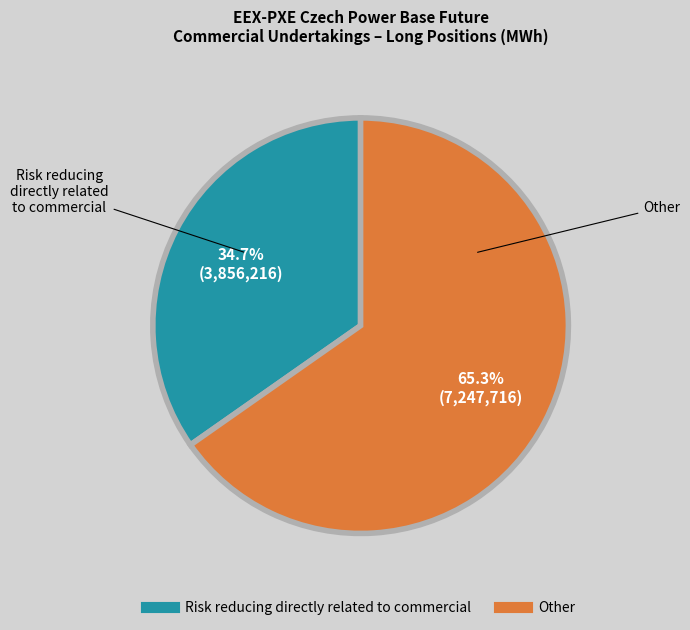

Is there any slice that represents more than half of the pie?

Yes